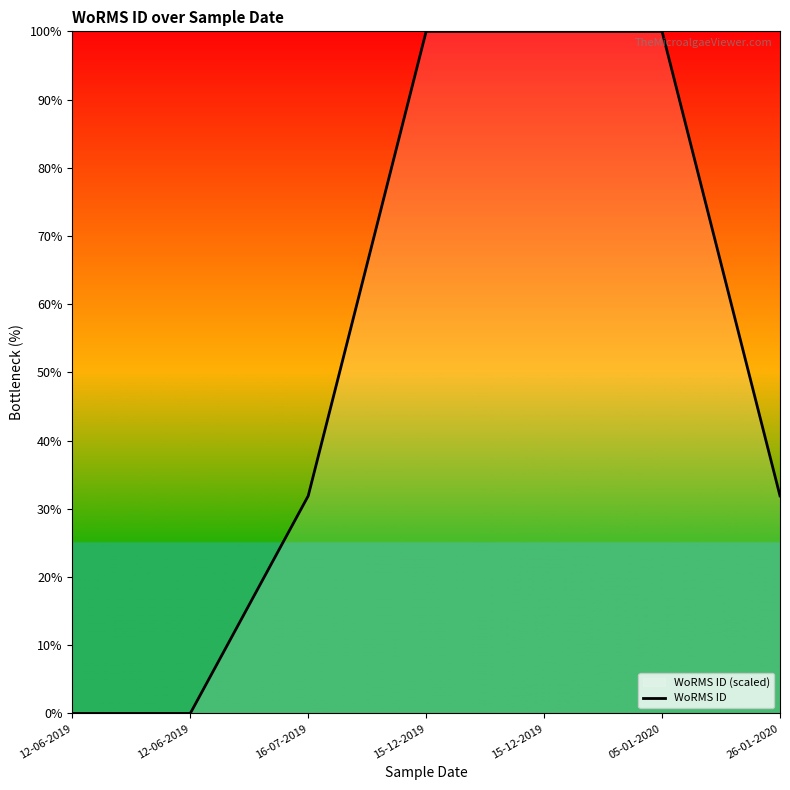

What is the average value?

52.0